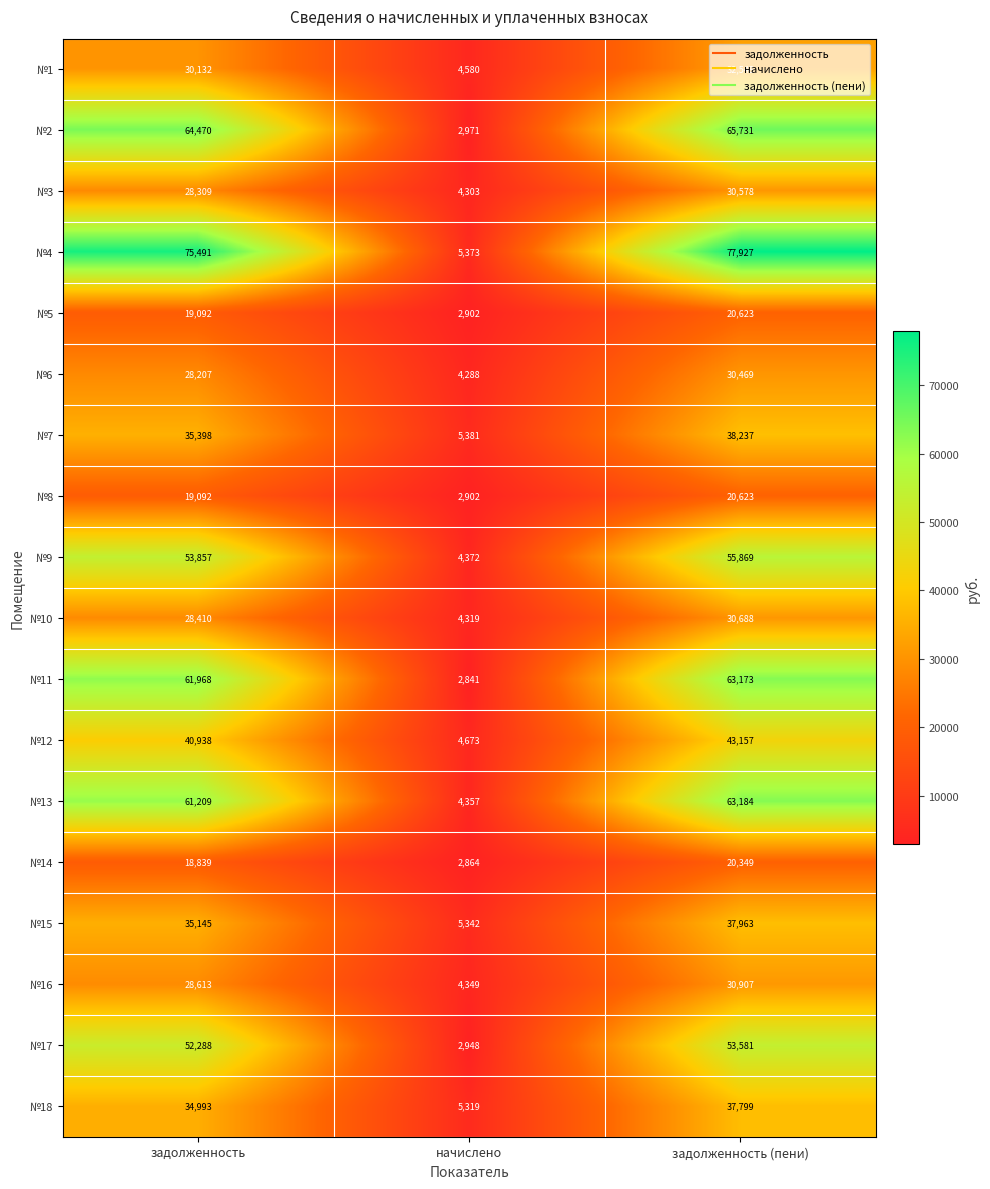

At how many categories does at least one series exceed 41928?

2